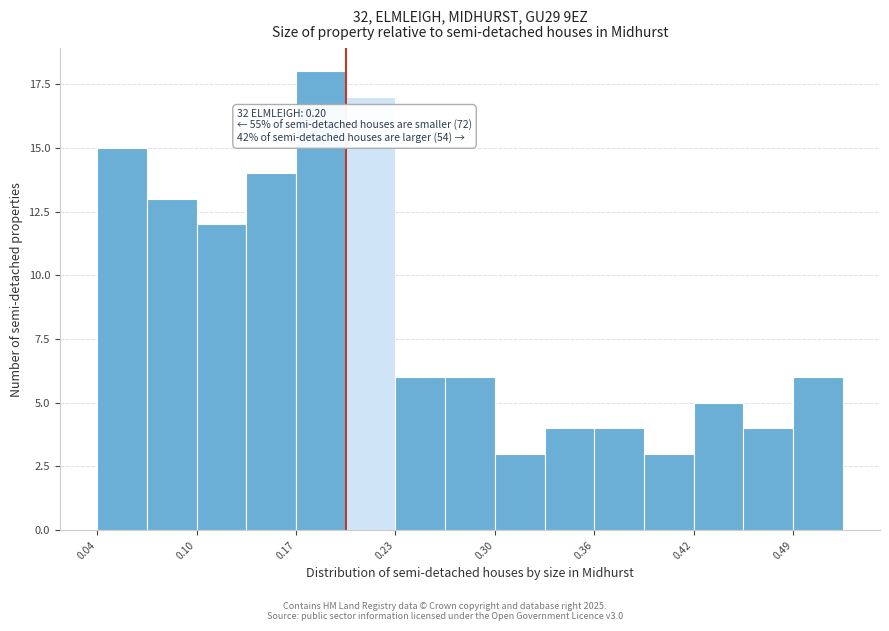

Read against the x-axis, roughly where is the centre of the tallest bar?

0.18